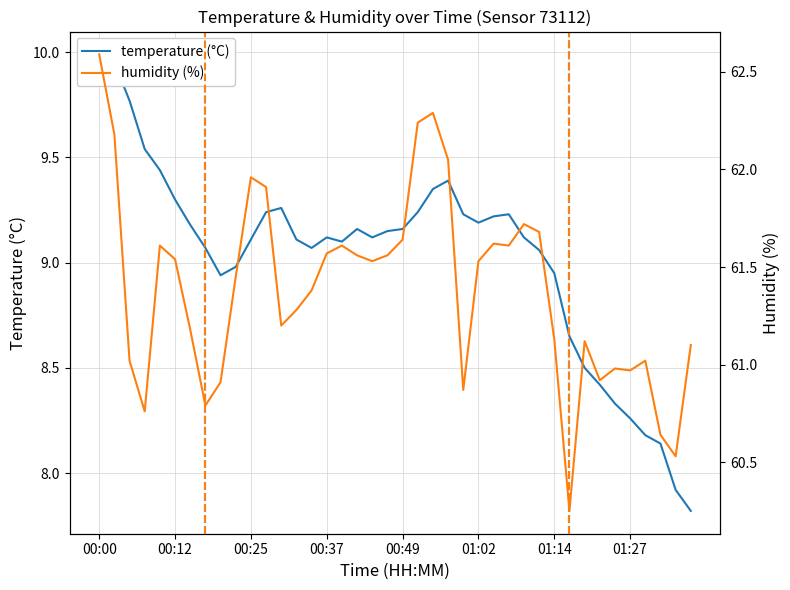

Which series has the widest spread of values?

humidity (%)